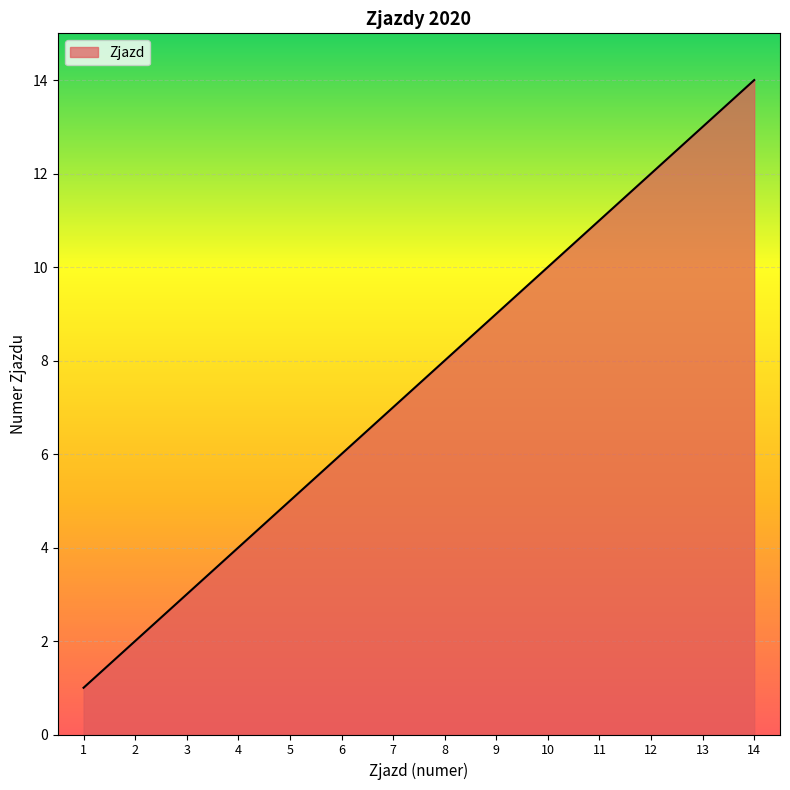

What is the difference between the maximum and minimum values?

13